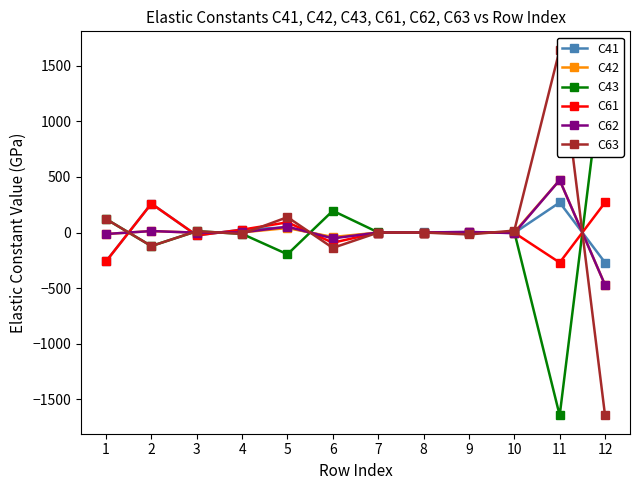

What is the value of the C62 point at the 3rd from the left?

-1.3